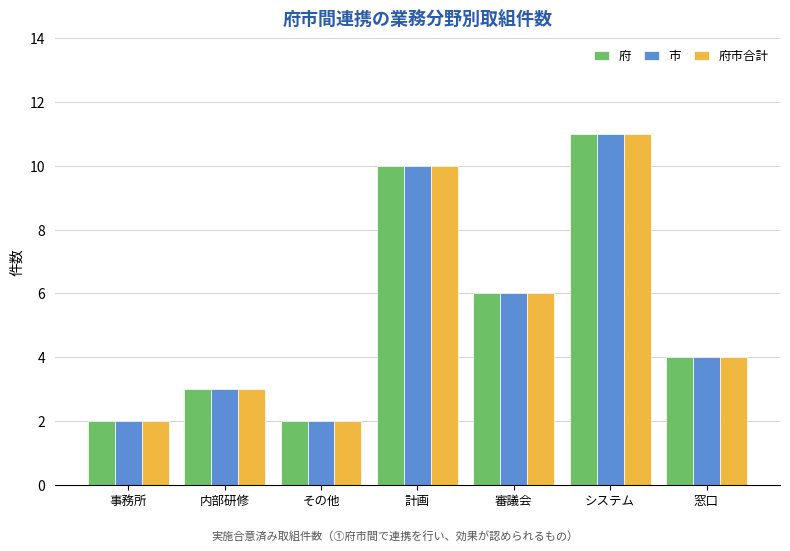

What is the label of the 2nd bar from the left?

内部研修